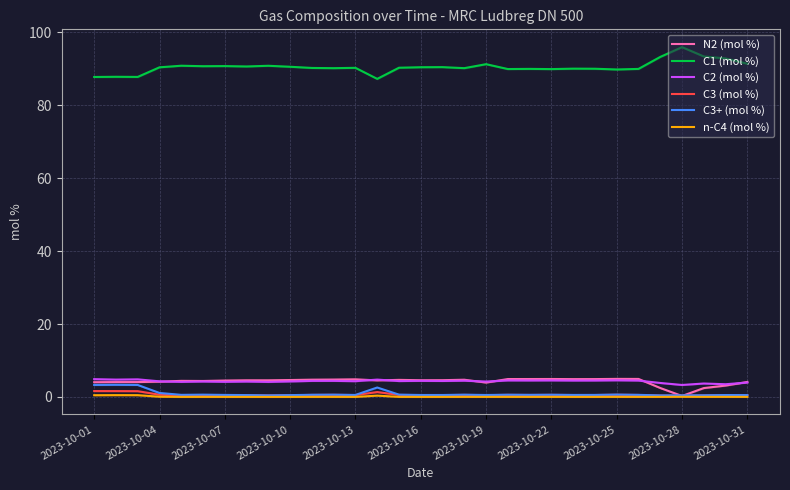

True or false: N2 (mol %) and C1 (mol %) intersect in this chart.

False